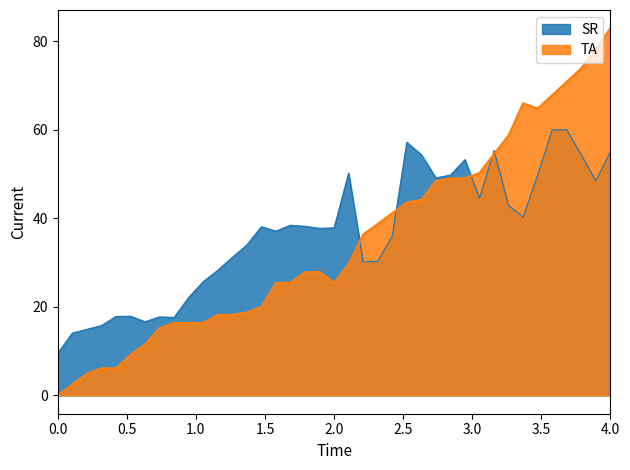

At which category is the sum across all series the highest?

4.0